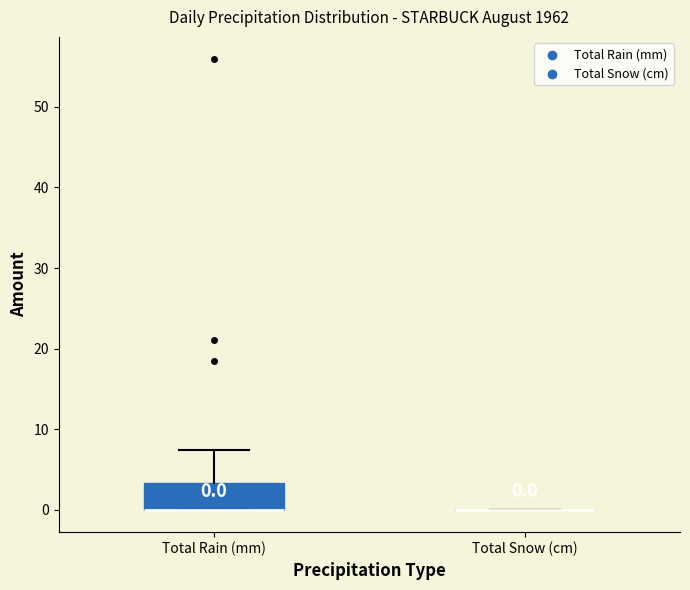

Comparing the boxes themselves (not the whiskers), which one is the tallest?

Total Rain (mm)